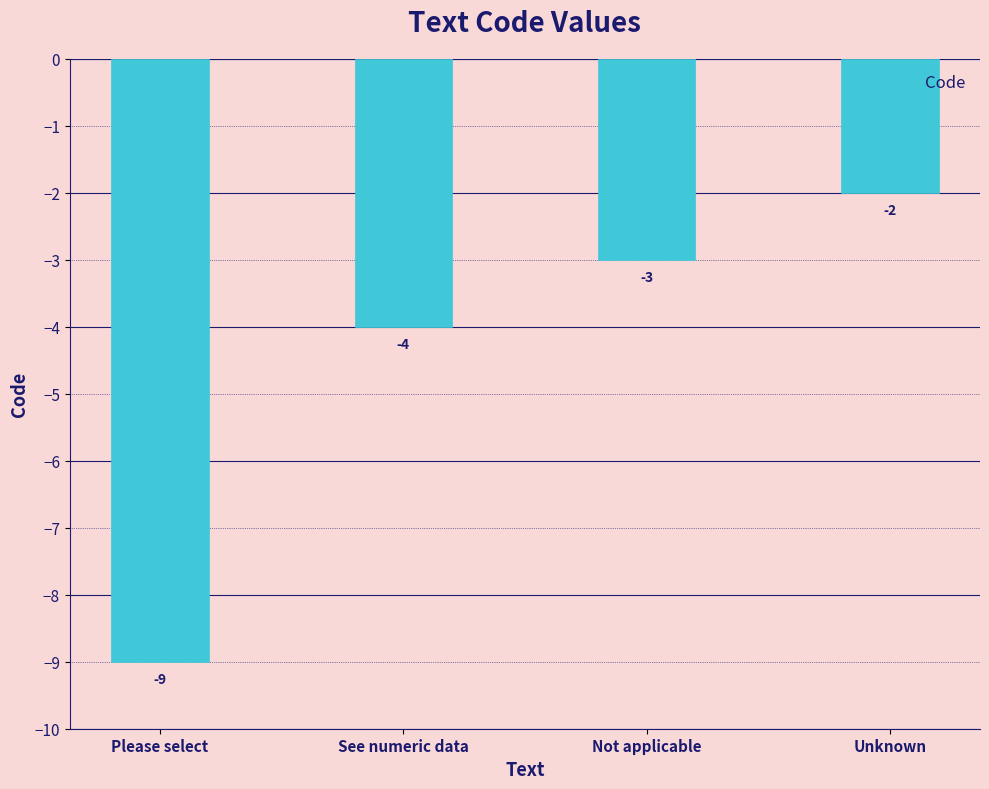

Rank the categories by value from highest to lowest.

Unknown, Not applicable, See numeric data, Please select